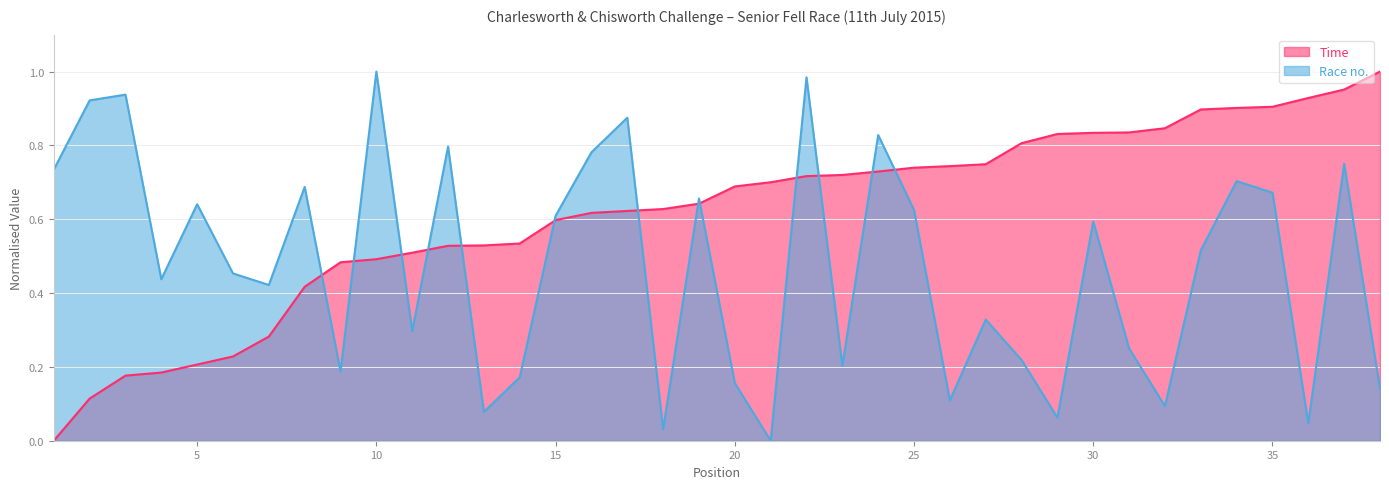

What is the total value across all series at 33?

1.4